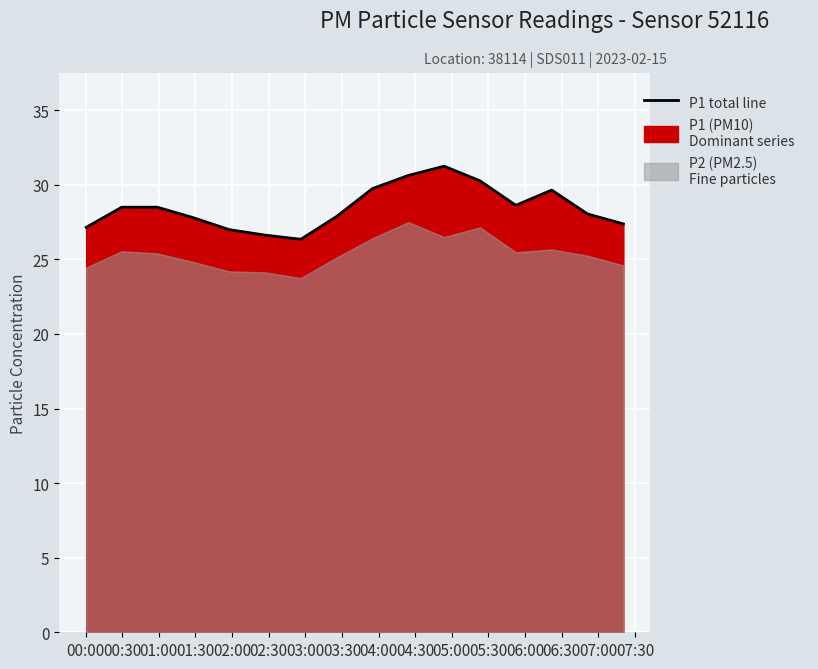

How many values exceed 28?

9